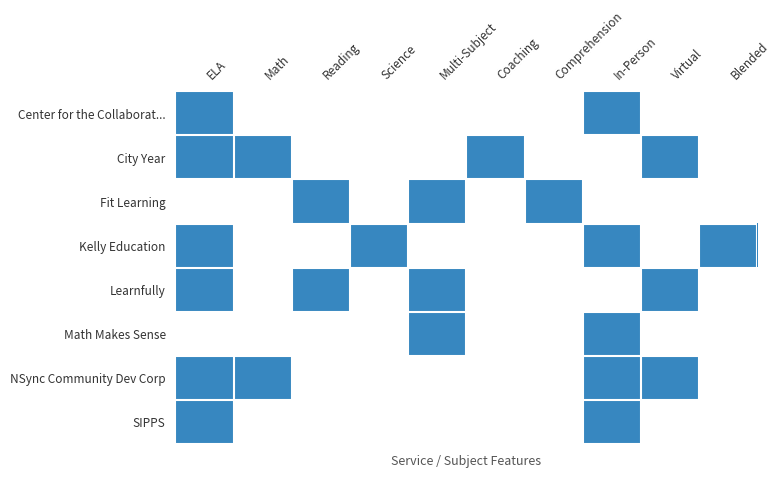

At how many categories does at least one series exceed 0?

10